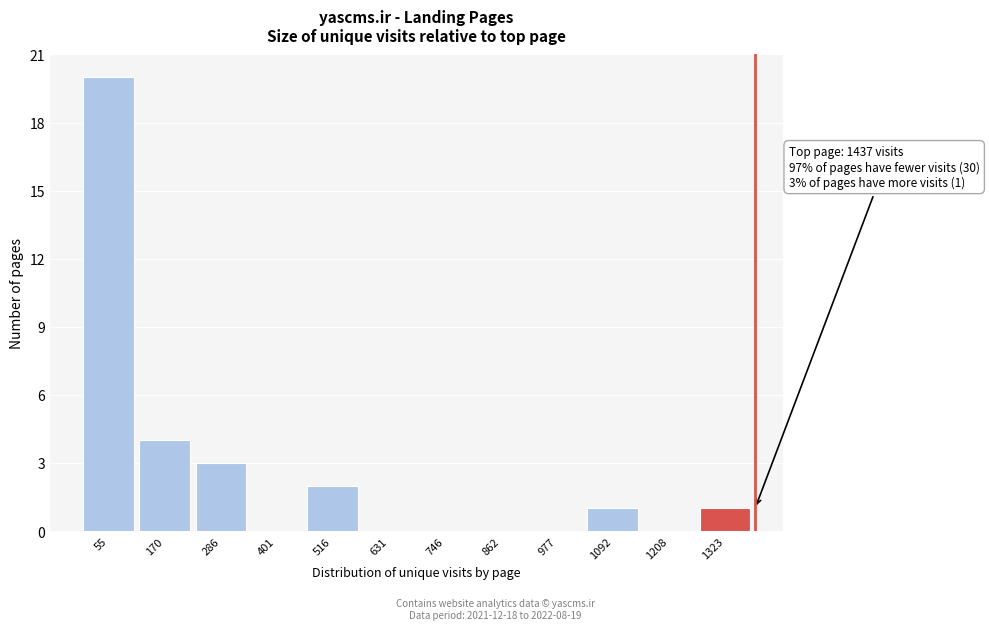

Reading left to right, transcribe all the data shown in this chart.

55=20	170=4	286=3	401=0	516=2	631=0	746=0	862=0	977=0	1092=1	1208=0	1323=1